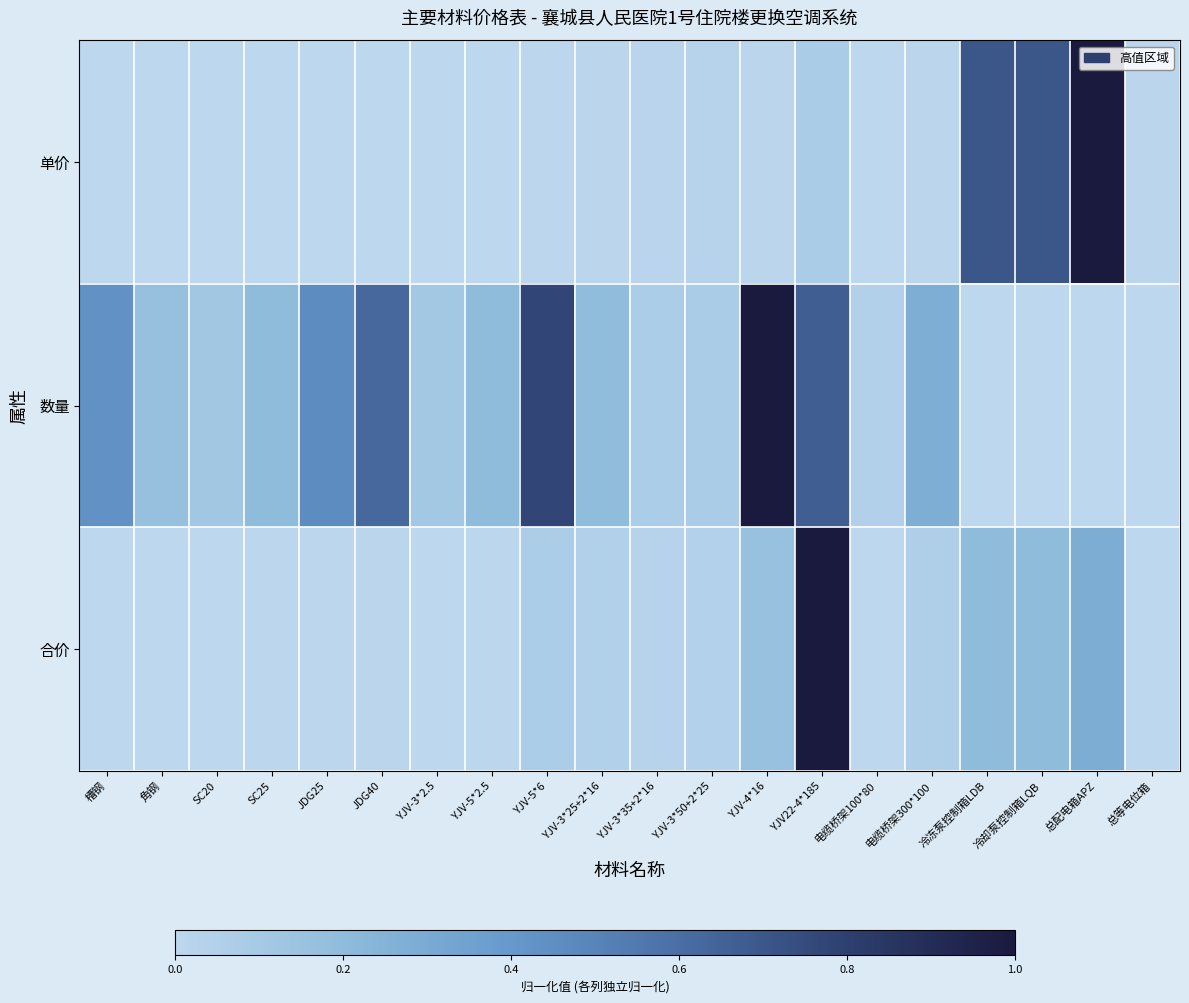

Reading left to right, list all the values displayed in this chart.

单价: 槽钢=0.0	角钢=0.0	SC20=0.0	SC25=0.0	JDG25=0.0	JDG40=0.0	YJV-3*2.5=0.0	YJV-5*2.5=0.0	YJV-5*6=0.0	YJV-3*25+2*16=0.0	YJV-3*35+2*16=0.0	YJV-3*50+2*25=0.0	YJV-4*16=0.0	YJV22-4*185=0.1	电缆桥架100*80=0.0	电缆桥架300*100=0.0	冷冻泵控制箱LDB=0.7	冷却泵控制箱LQB=0.7	总配电箱APZ=1.0	总等电位箱=0.0
数量: 槽钢=0.4	角钢=0.2	SC20=0.1	SC25=0.2	JDG25=0.5	JDG40=0.6	YJV-3*2.5=0.1	YJV-5*2.5=0.2	YJV-5*6=0.8	YJV-3*25+2*16=0.2	YJV-3*35+2*16=0.1	YJV-3*50+2*25=0.1	YJV-4*16=1.0	YJV22-4*185=0.7	电缆桥架100*80=0.0	电缆桥架300*100=0.3	冷冻泵控制箱LDB=0.0	冷却泵控制箱LQB=0.0	总配电箱APZ=0.0	总等电位箱=0.0
合价: 槽钢=0.0	角钢=0.0	SC20=0.0	SC25=0.0	JDG25=0.0	JDG40=0.0	YJV-3*2.5=0.0	YJV-5*2.5=0.0	YJV-5*6=0.1	YJV-3*25+2*16=0.1	YJV-3*35+2*16=0.0	YJV-3*50+2*25=0.0	YJV-4*16=0.2	YJV22-4*185=1.0	电缆桥架100*80=0.0	电缆桥架300*100=0.1	冷冻泵控制箱LDB=0.2	冷却泵控制箱LQB=0.2	总配电箱APZ=0.3	总等电位箱=0.0